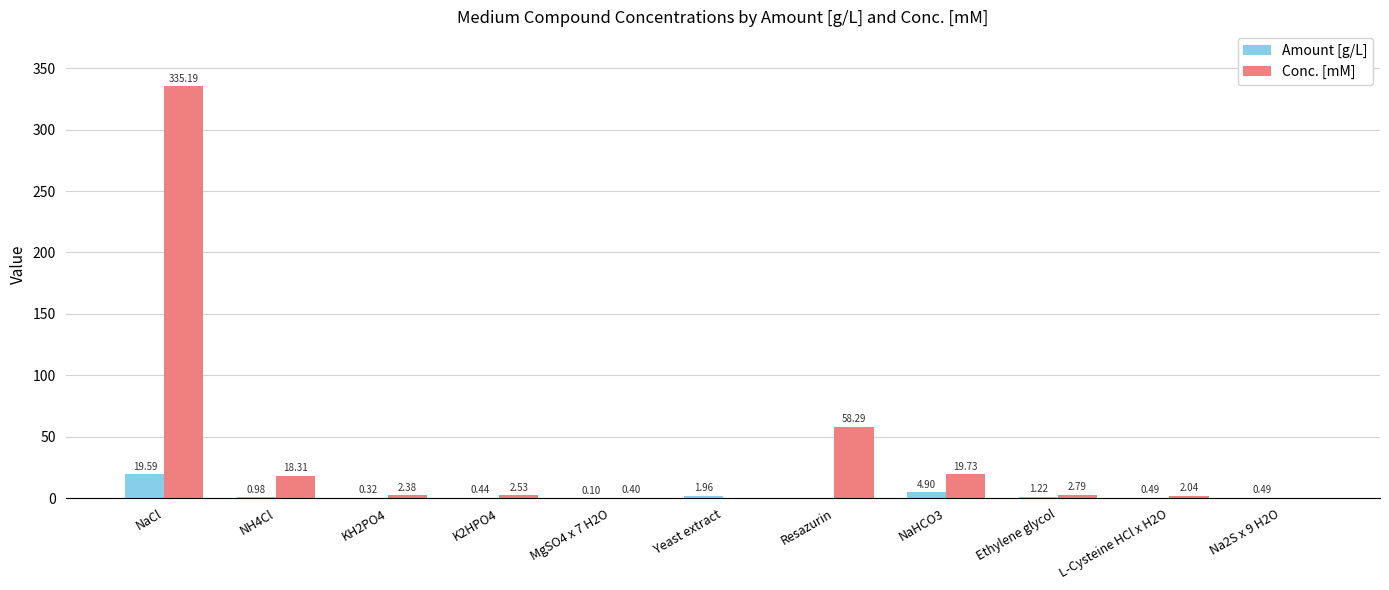

What is the average value of the Amount [g/L] series?

2.8